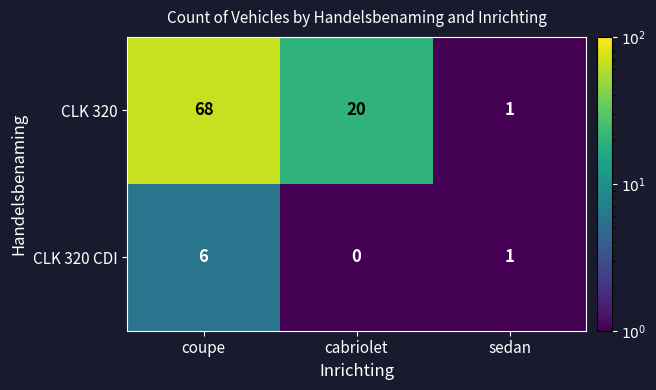

Read the CLK 320 value at coupe, to the nearest 10.

70